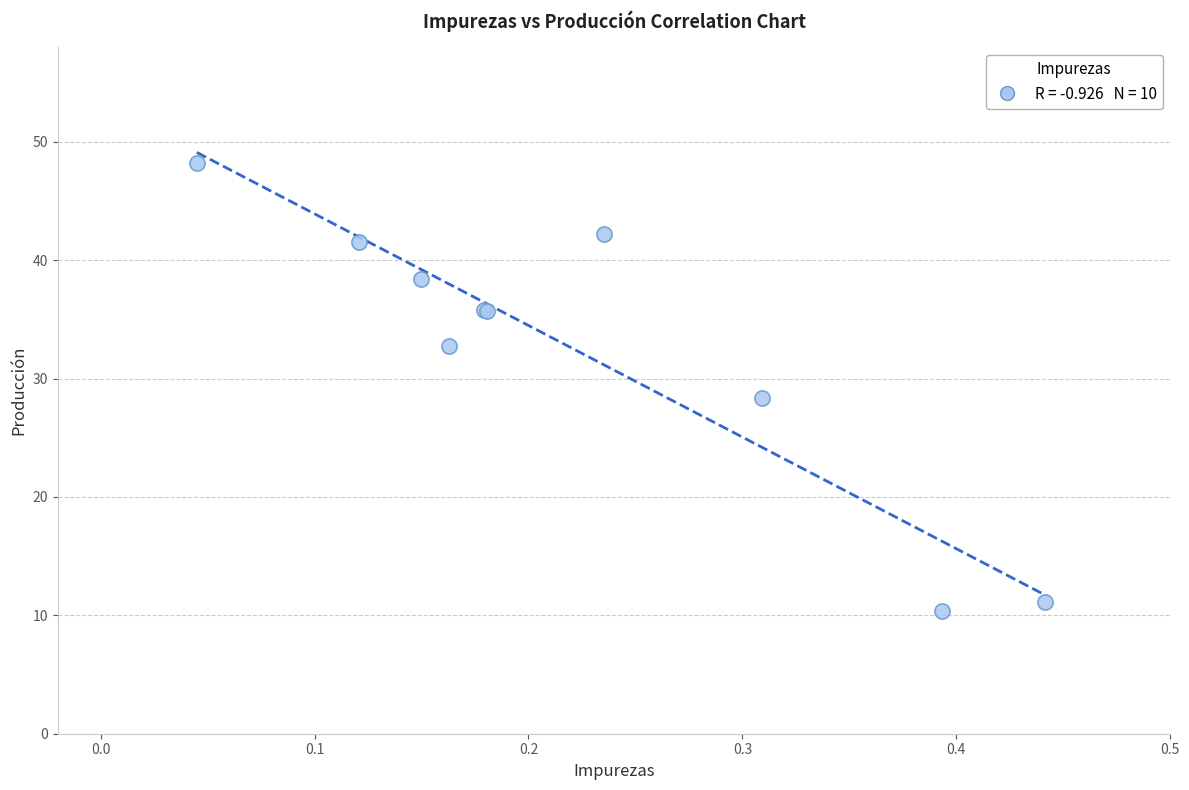

What Y value in the scatter plot is closest to 29?

28.3